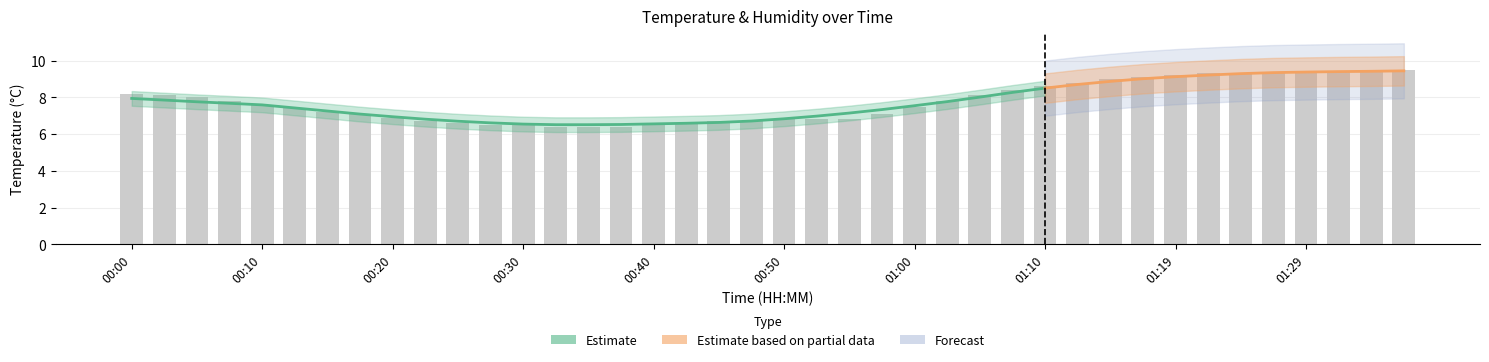

The chart shows a value of 7.4 at 00:13. True or false?

True